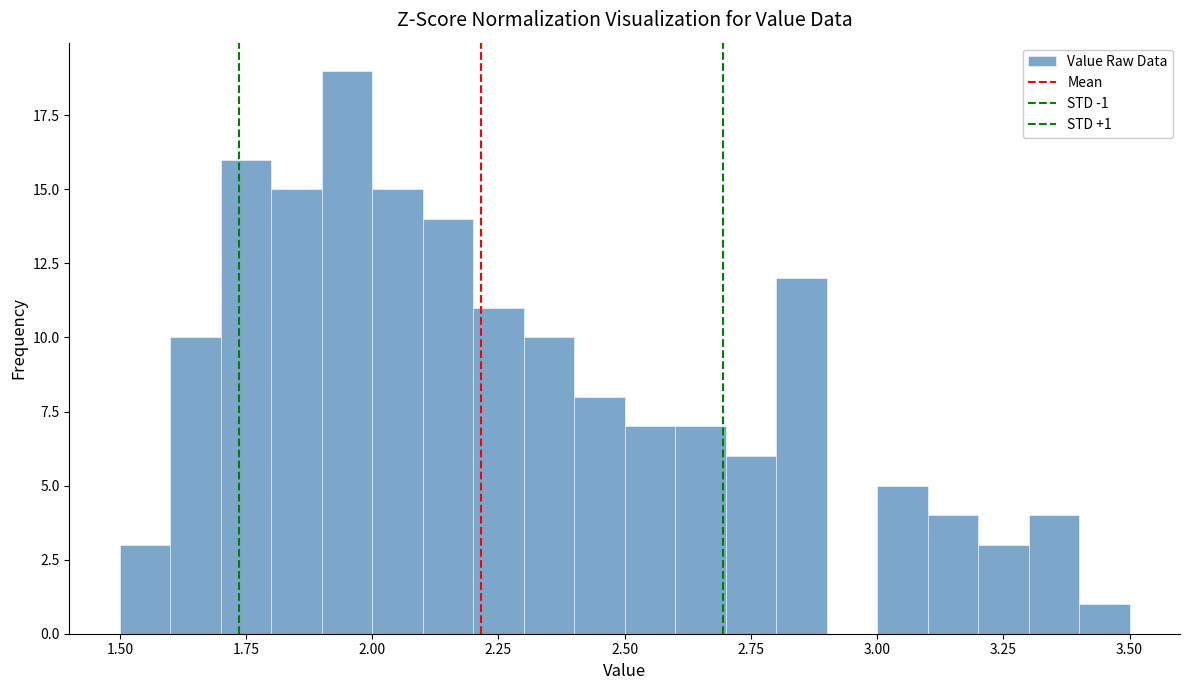

Read against the x-axis, roughly where is the centre of the tallest bar?

1.95